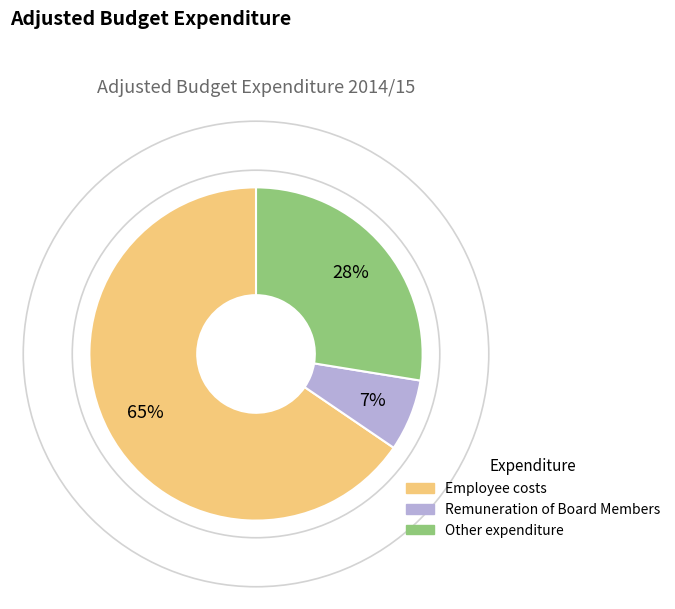

To the nearest percent, what portion does Employee costs represent?

65%